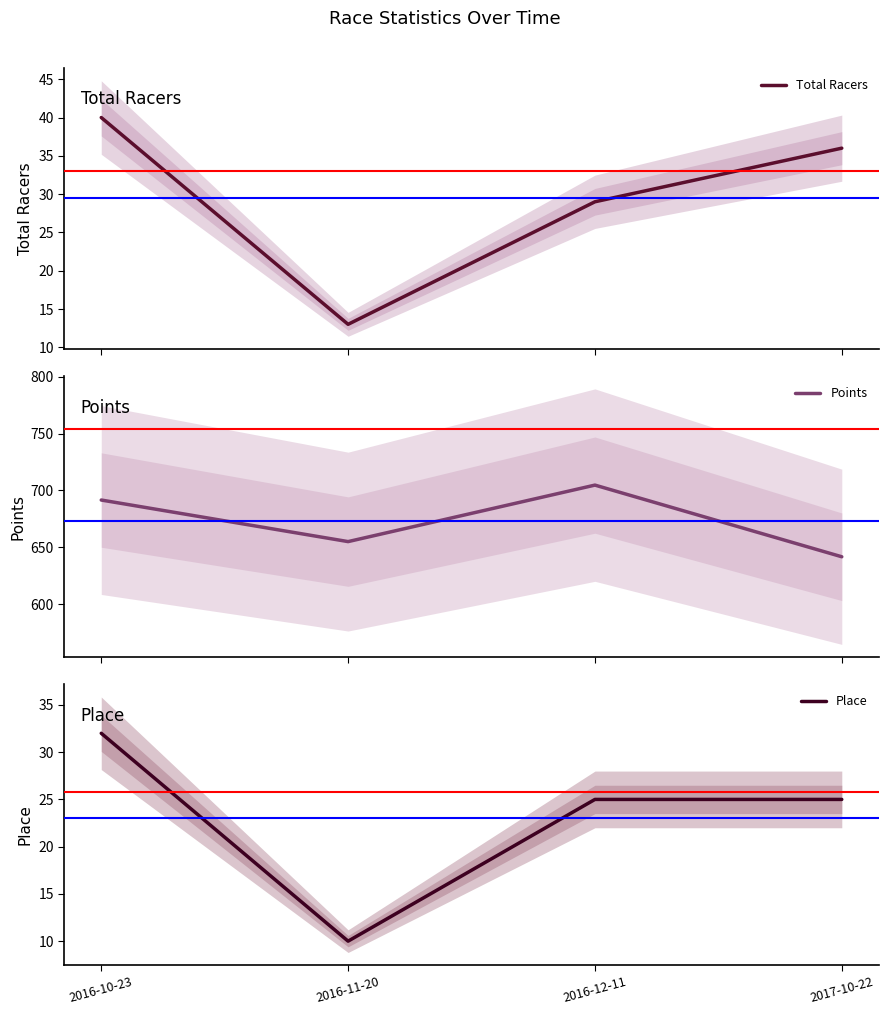

Between 2016-11-20 and 2016-12-11, which series saw the biggest shift?

Points